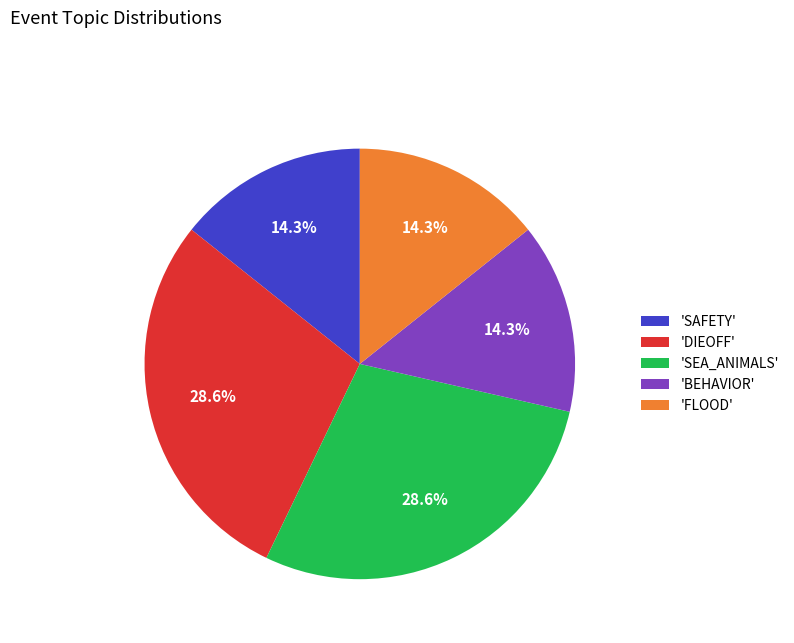

What is the ratio of the value at 'SEA_ANIMALS' to the value at 'SAFETY'?

2.0